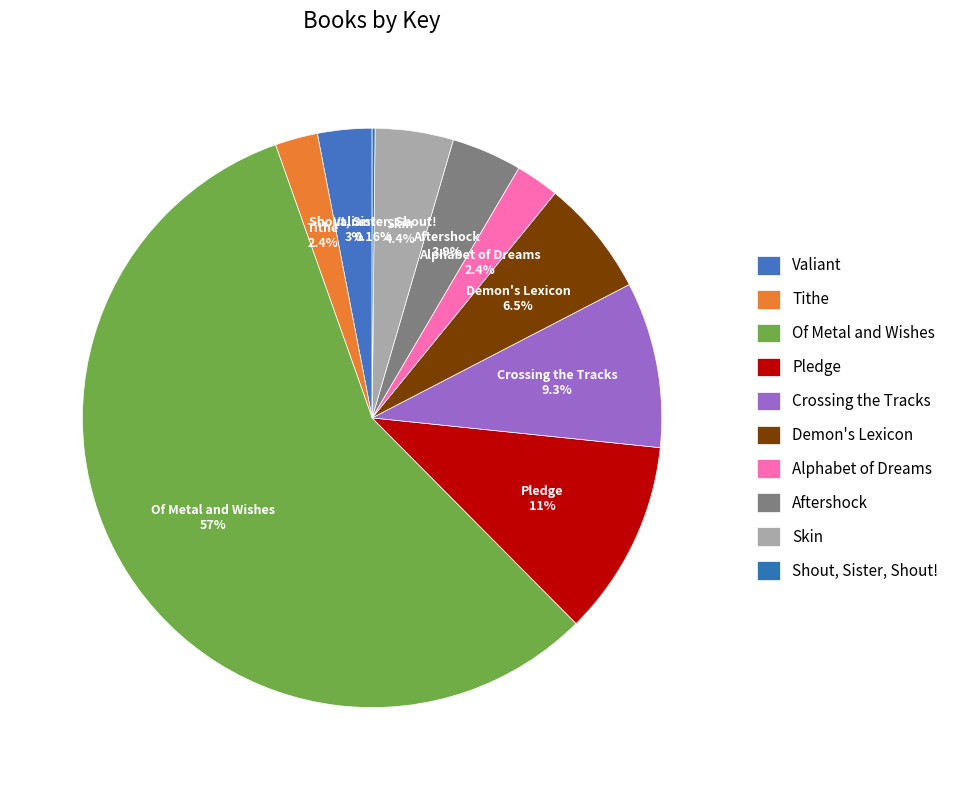

To the nearest percent, what portion does Valiant represent?

3%